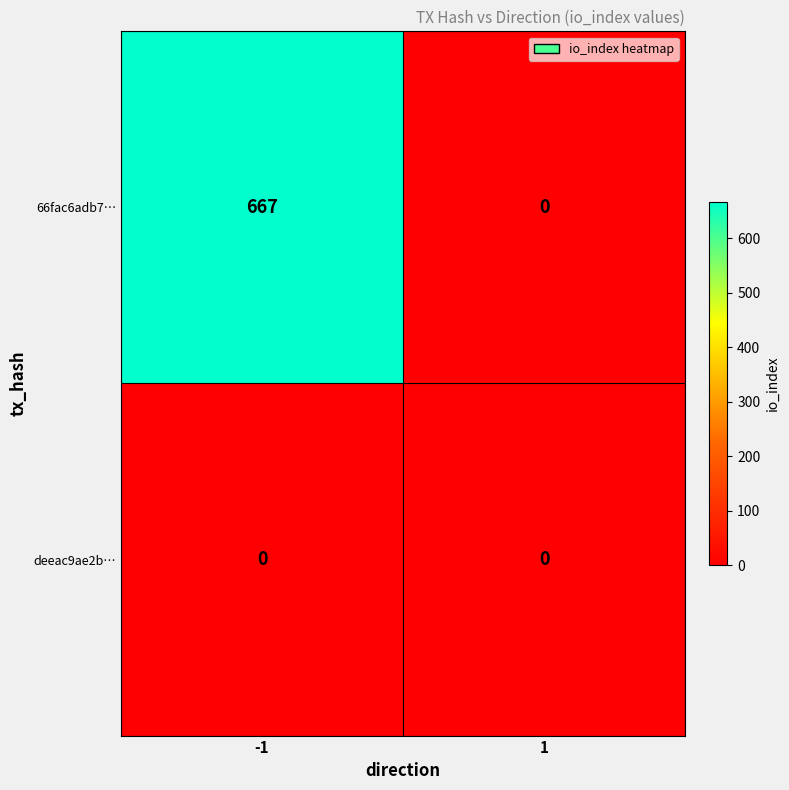

List the series in order of their overall mean, highest first.

66fac6adb7…, deeac9ae2b…